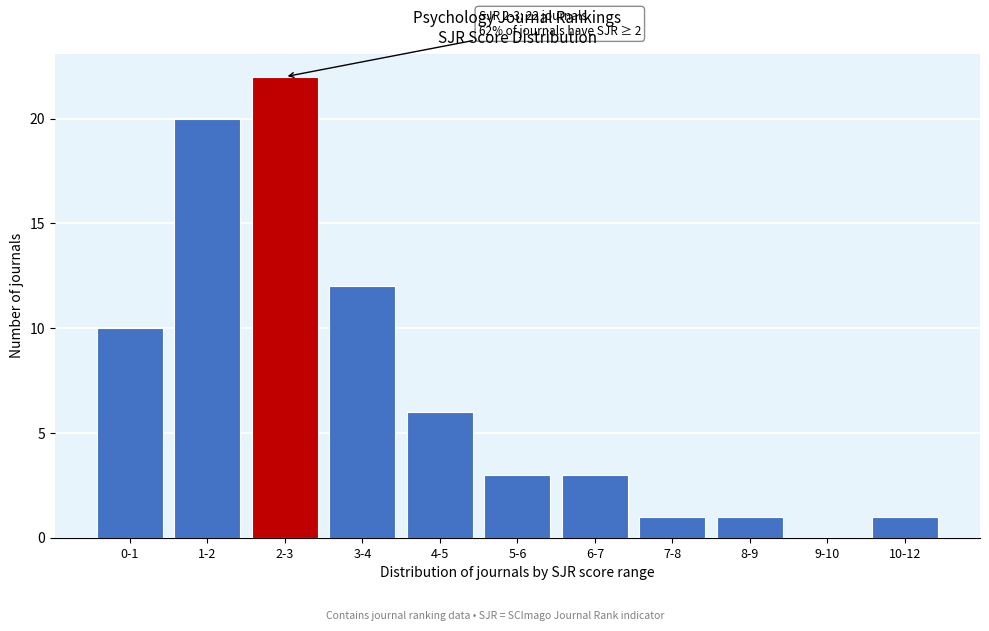

Reading left to right, list all the values displayed in this chart.

0-1=10	1-2=20	2-3=22	3-4=12	4-5=6	5-6=3	6-7=3	7-8=1	8-9=1	9-10=0	10-12=1